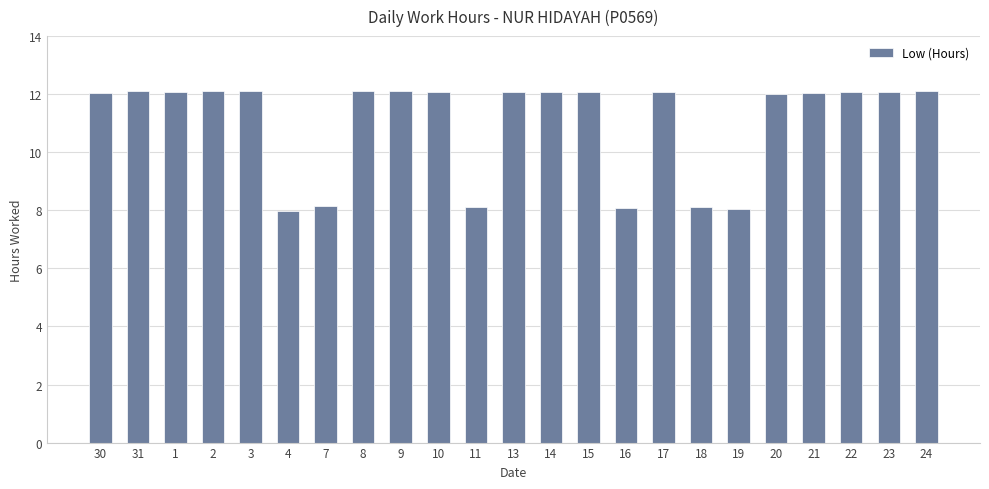

Read the value at 22.

12.1